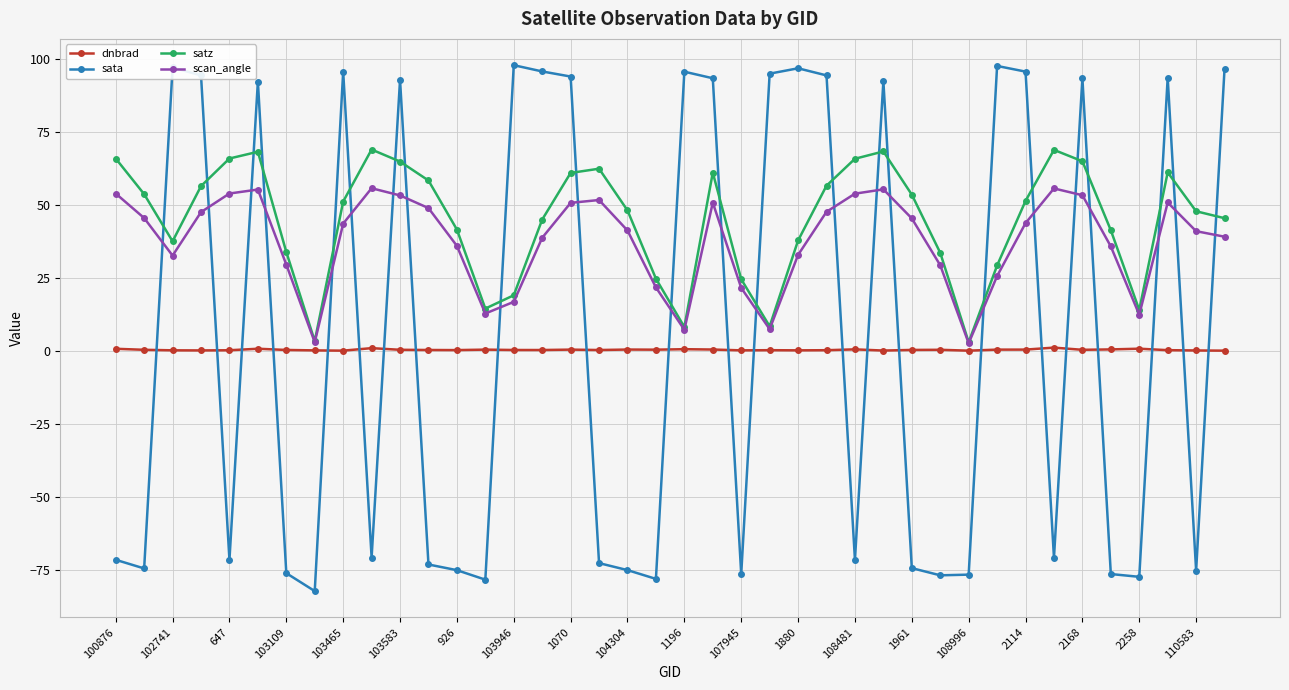

True or false: satz has more than 2 points higher than both neighbors.

True